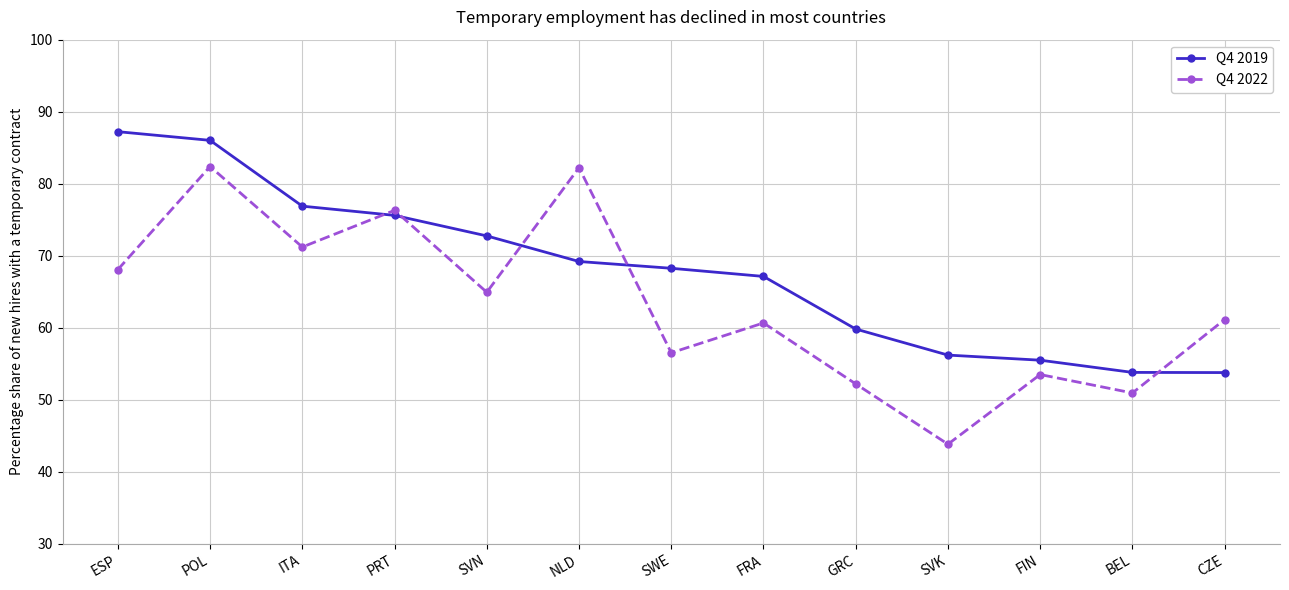

The value of Q4 2022 at SVK is 15.2. True or false?

False